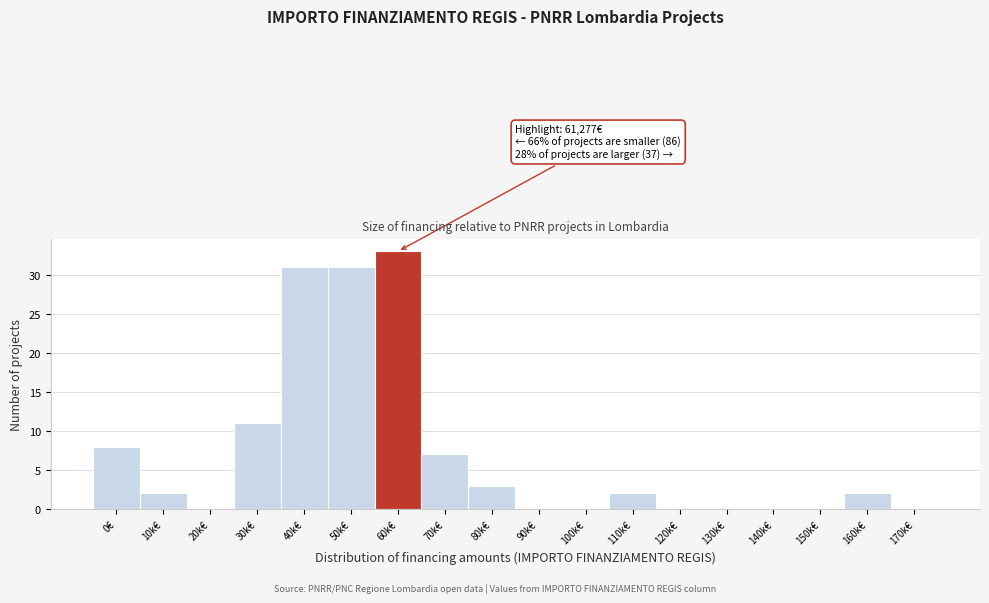

Reading left to right, extract all data points from this chart.

0€=8	10k€=2	20k€=0	30k€=11	40k€=31	50k€=31	60k€=33	70k€=7	80k€=3	90k€=0	100k€=0	110k€=2	120k€=0	130k€=0	140k€=0	150k€=0	160k€=2	170k€=0